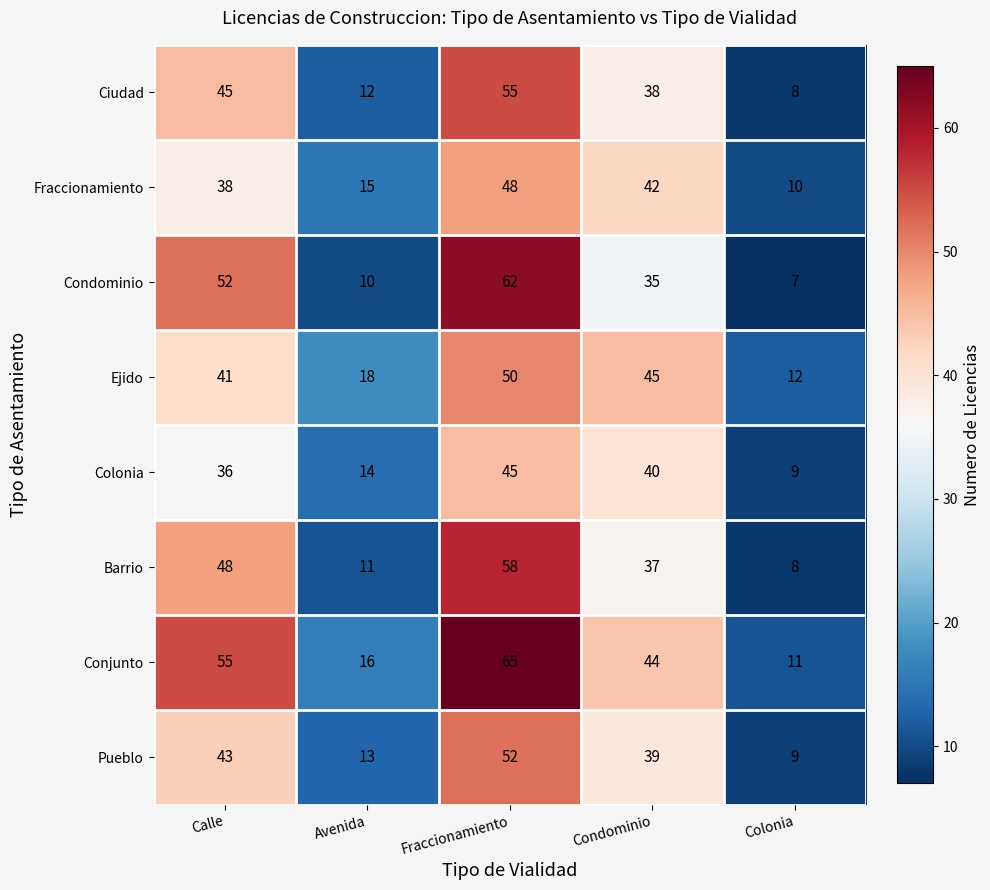

What is the sum of all Colonia values?

144